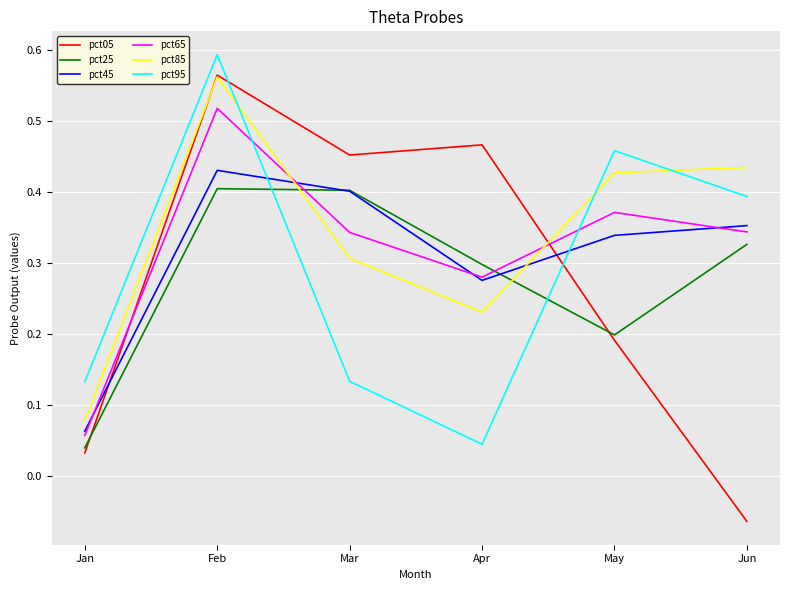

True or false: pct95 has a value of 0.2 at Feb.

False